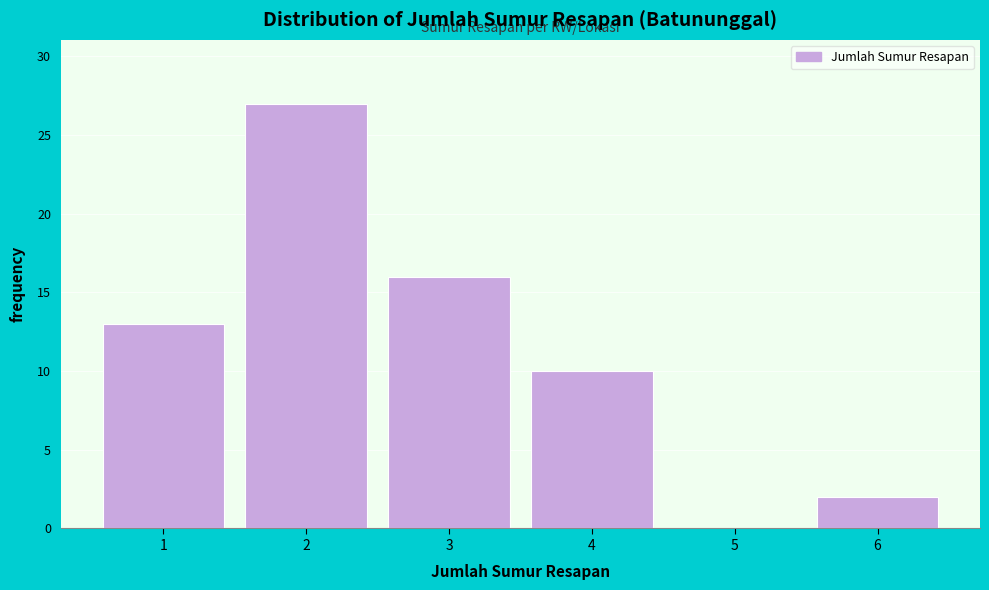

What is the height of the bar covering 0.5 to 1.5 on the x-axis? The values are not printed on the chart, so give them approximately, as read against the axis.

13